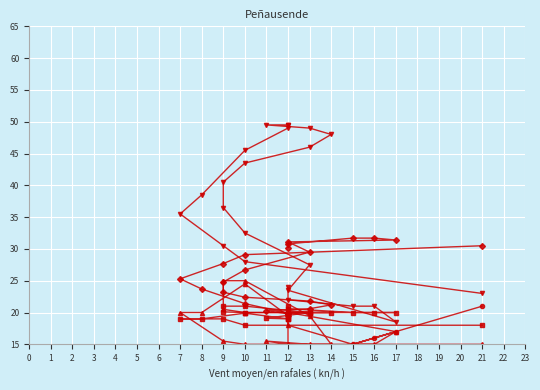

How many interior local peaks does the Joera (hPa) series have?

2